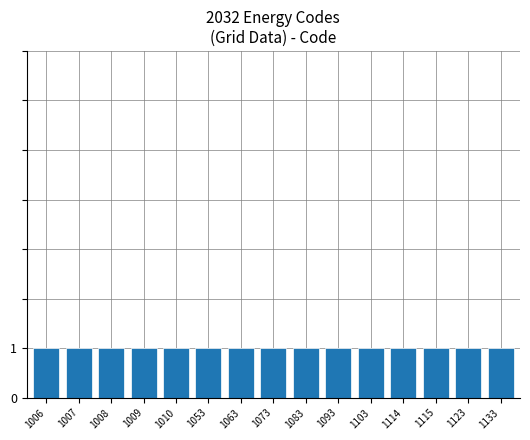

Reading right to left, transcribe all the data shown in this chart.

1133	1123	1115	1114	1103	1093	1083	1073	1063	1053	1010	1009	1008	1007	1006